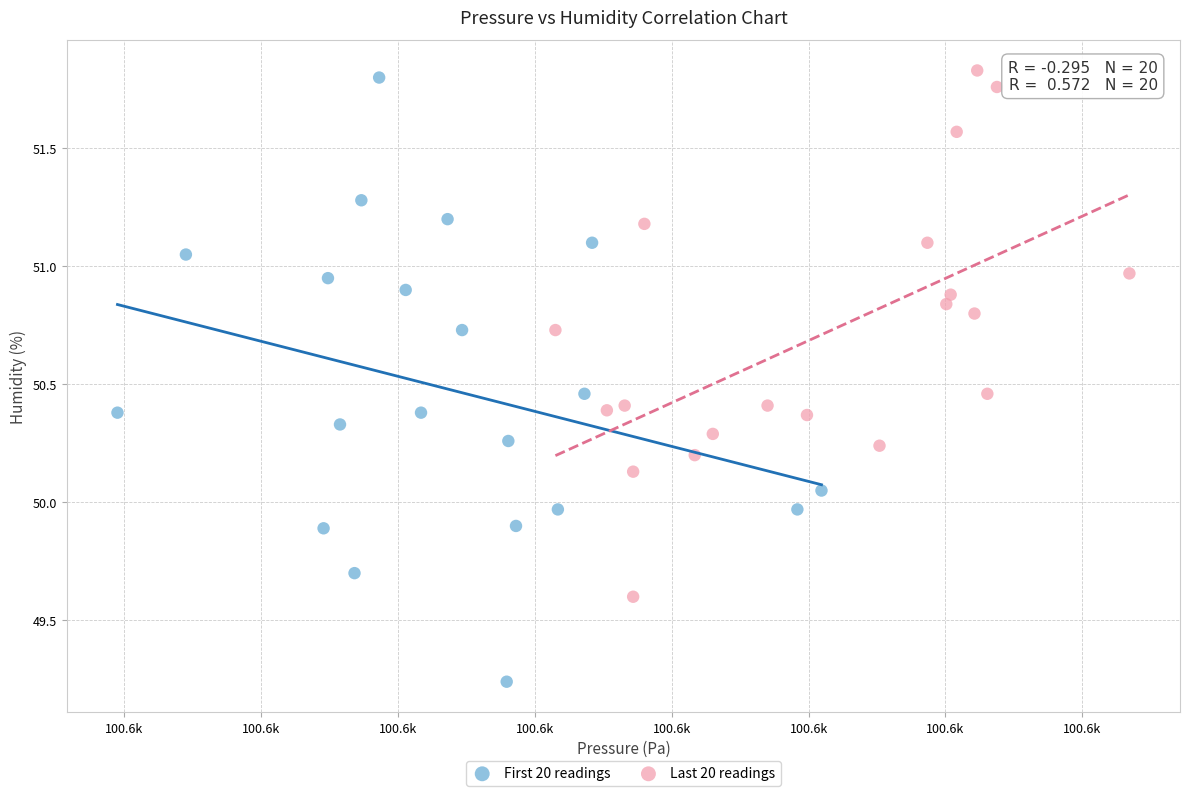

Which series has the largest Y range (max minus min)?

First 20 readings